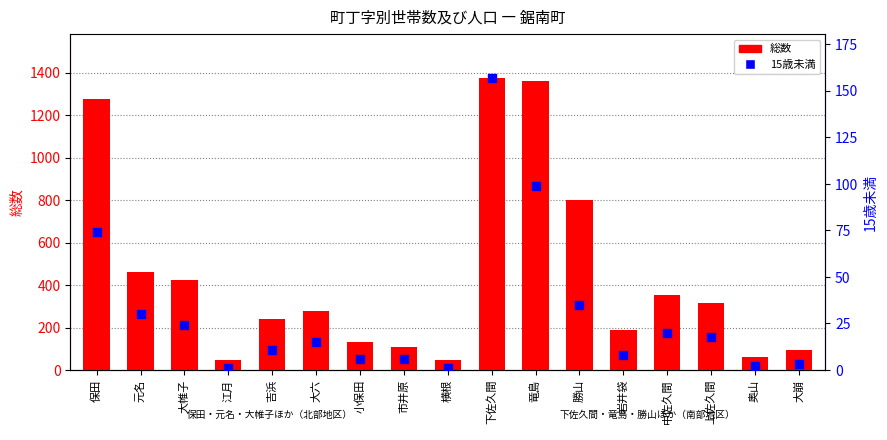

Which series has the widest spread of Y values?

総数